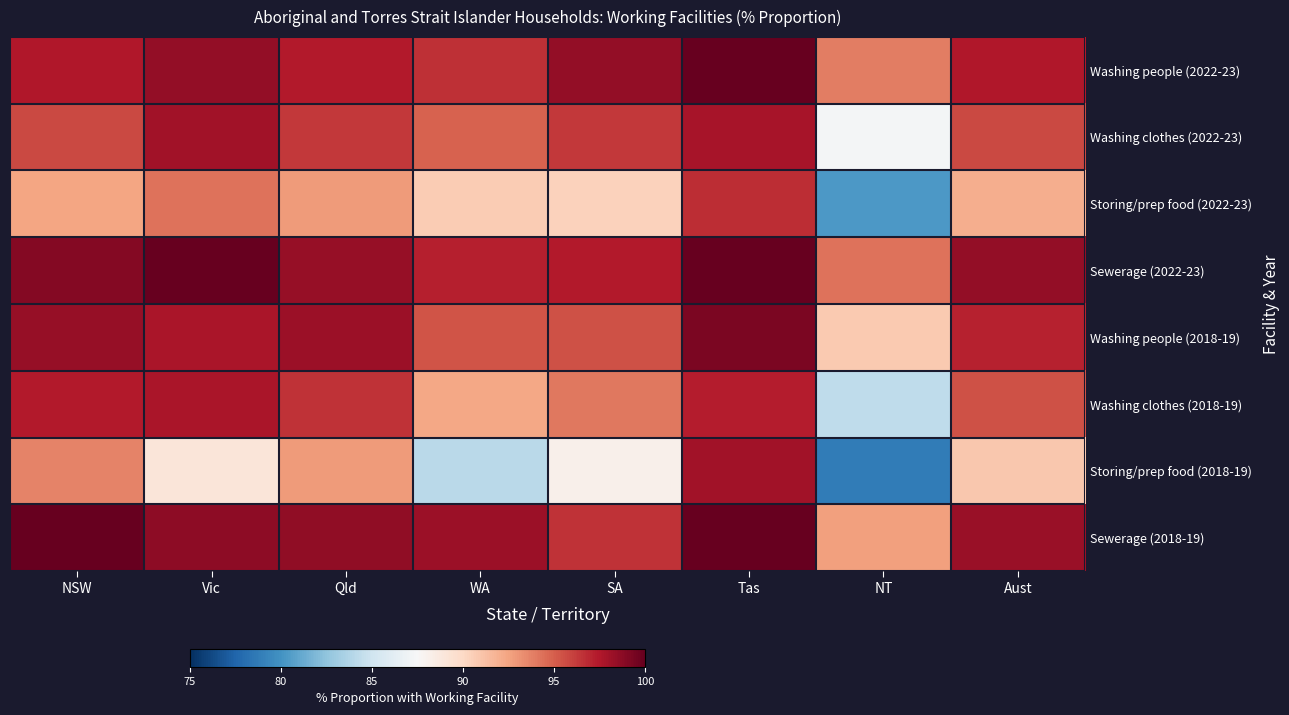

What is the total value across all series at Tas?

789.1